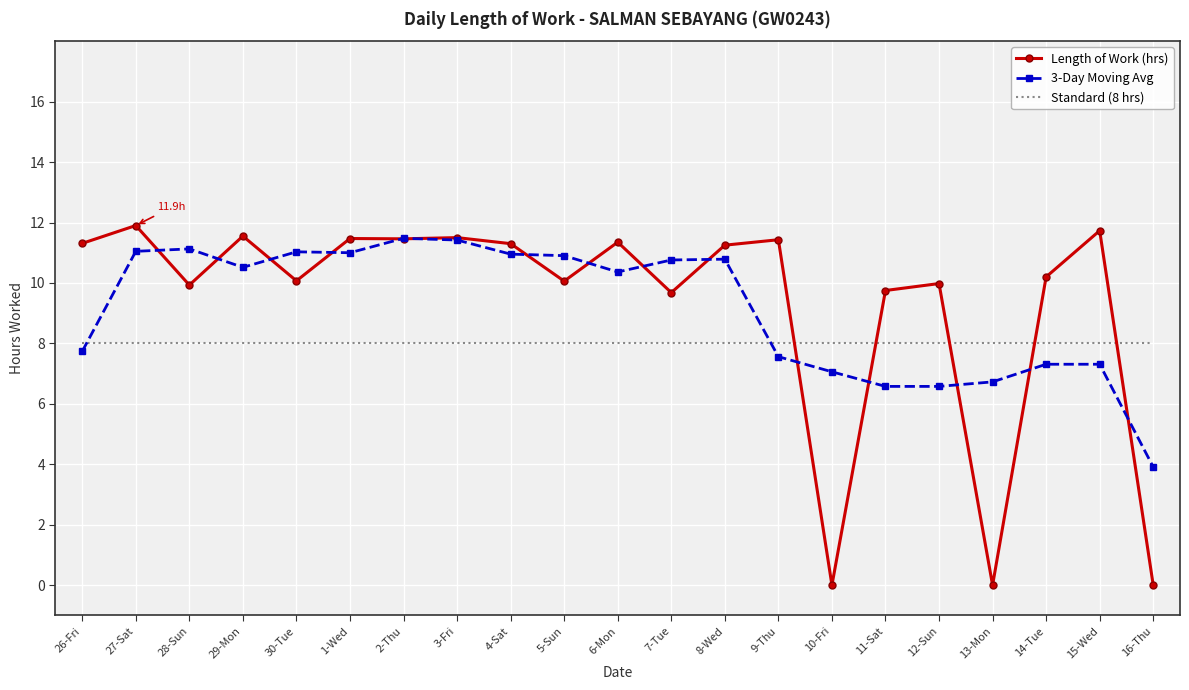

What is the total value across all series at 12-Sun?

24.6